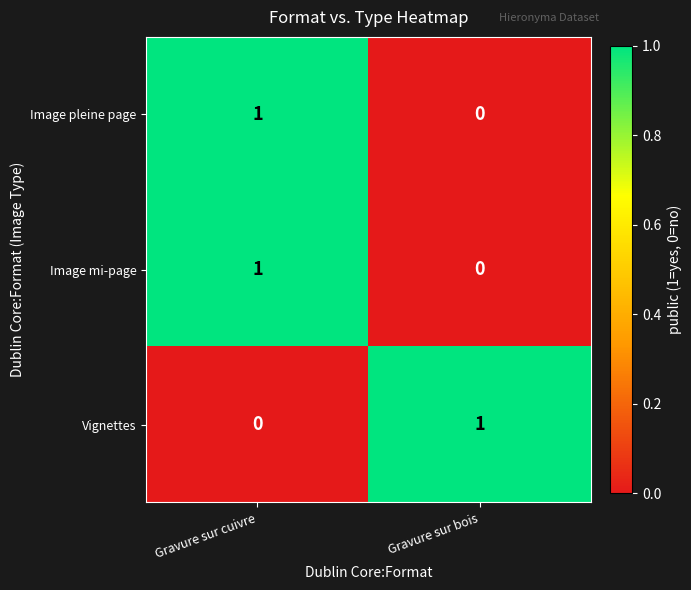

The value of Image mi-page at Gravure sur cuivre is 1. True or false?

True